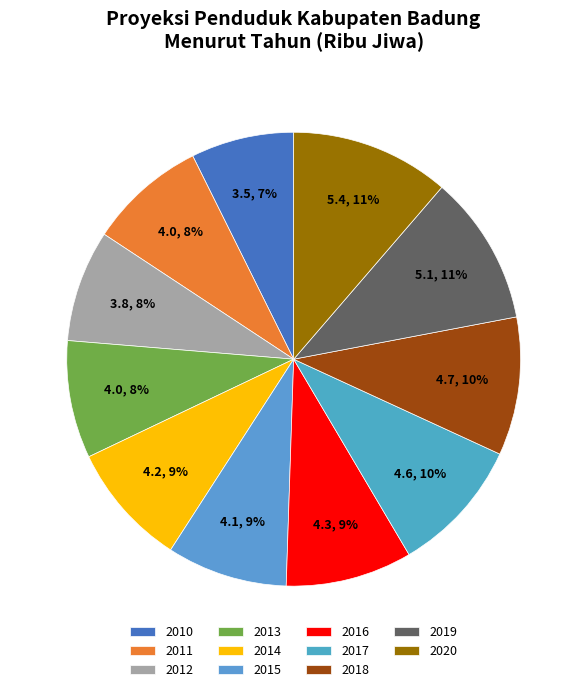

True or false: 2020 accounts for 11% of the total.

True